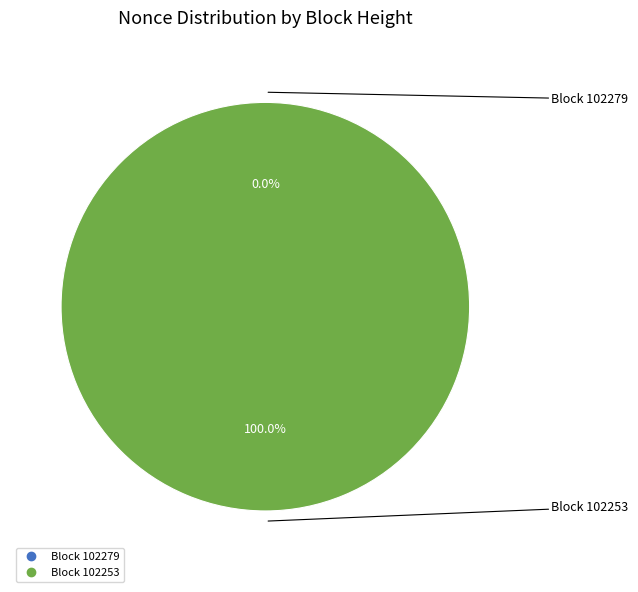

What percentage is the 102253 slice, to the nearest percent?

100%